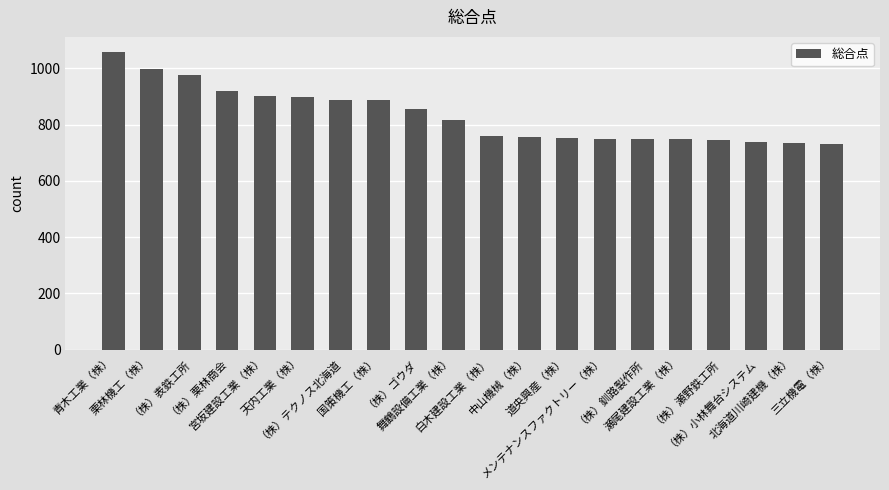

How many data points does each series have?

20